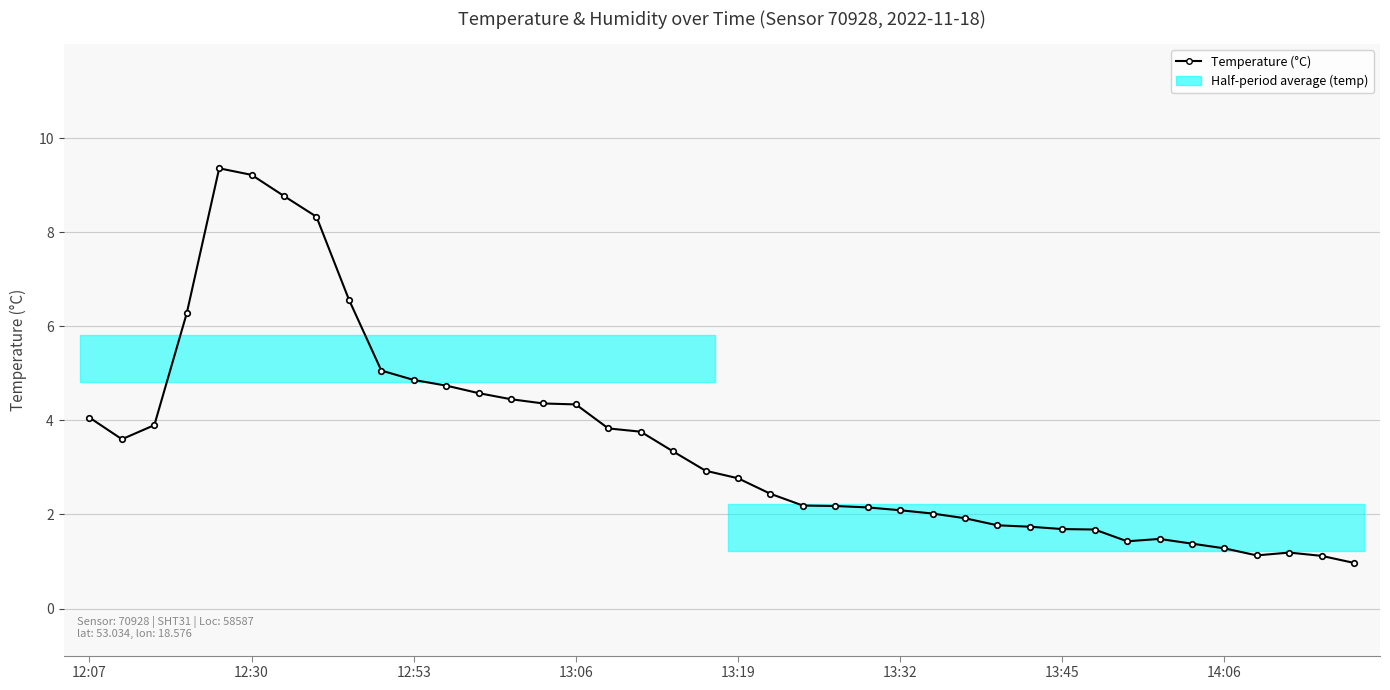

What is the value of the 21st point from the left?

2.8